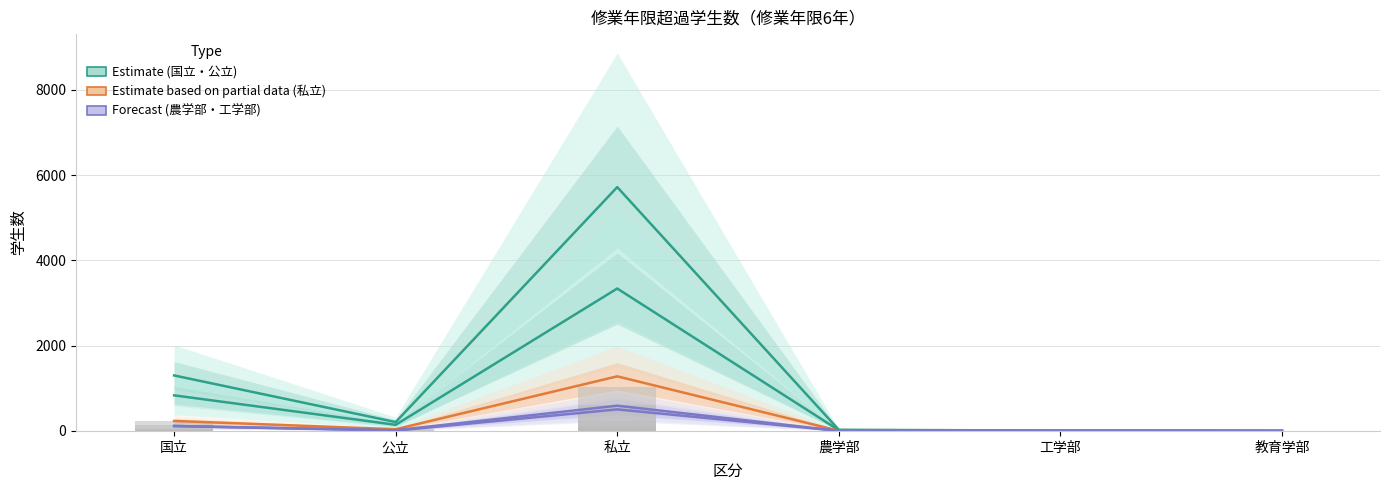

What is the label of the 3rd bar from the left?

私立